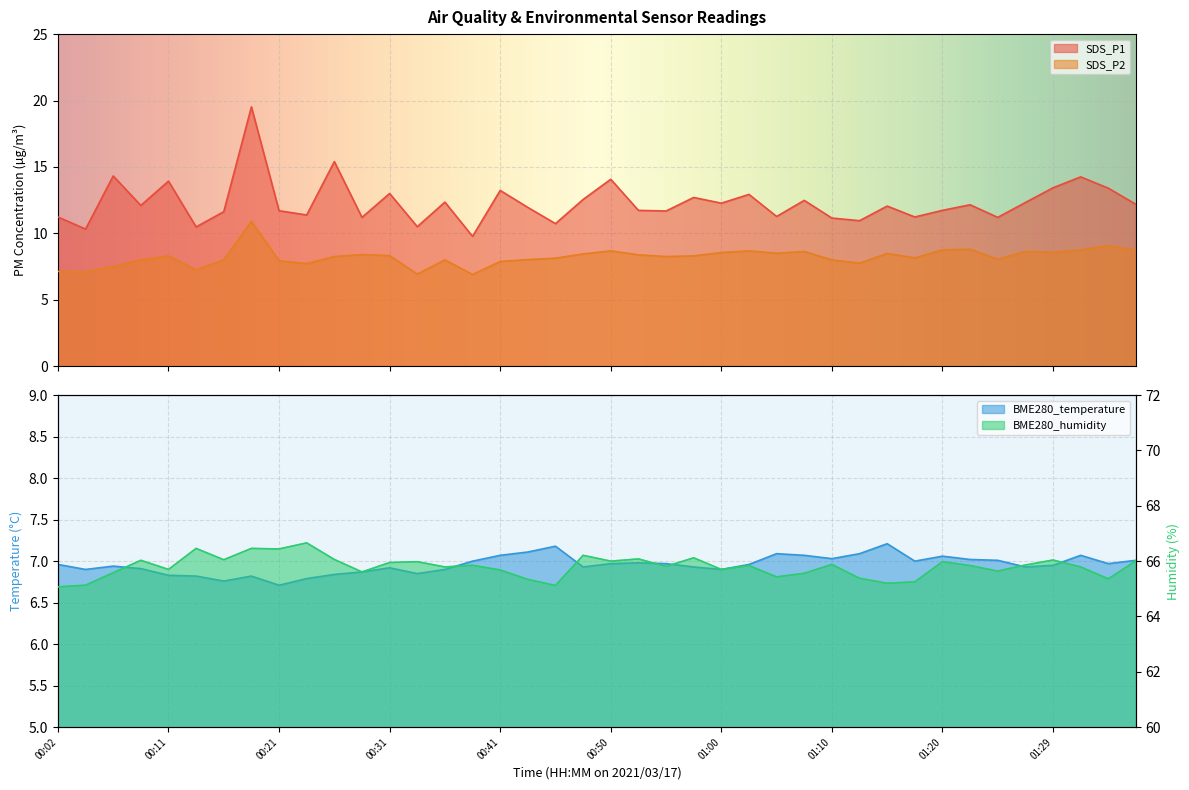

Where does the SDS_P2 series first go above 8?

00:11